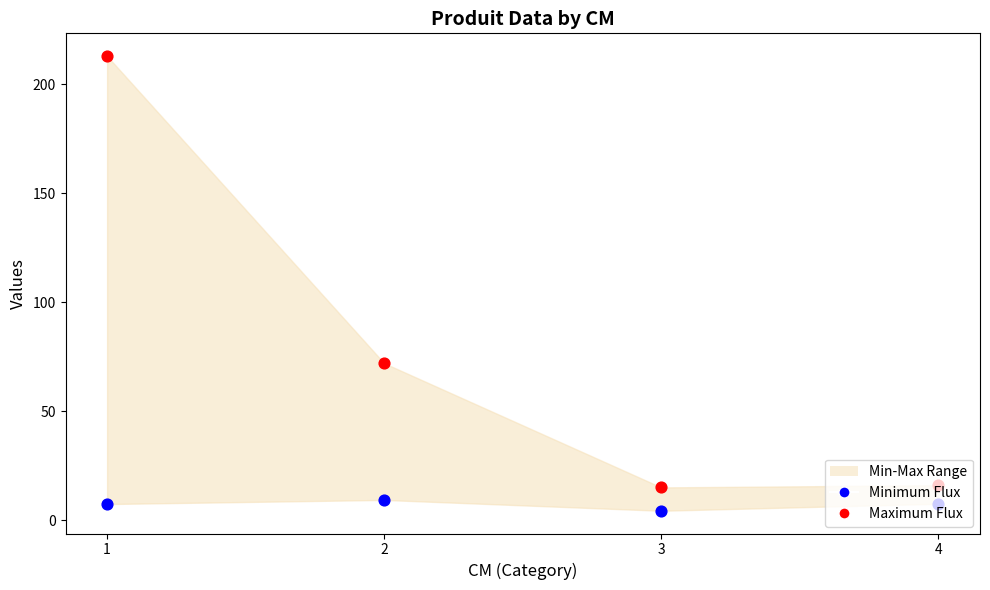

At which category is the sum across all series the highest?

1